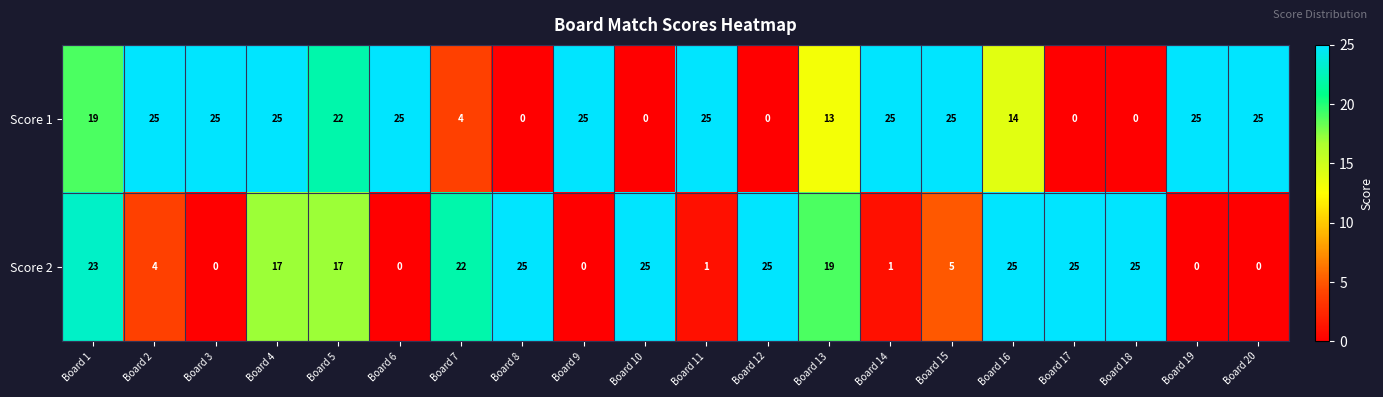

What is the highest value of the Score 1 series?

25